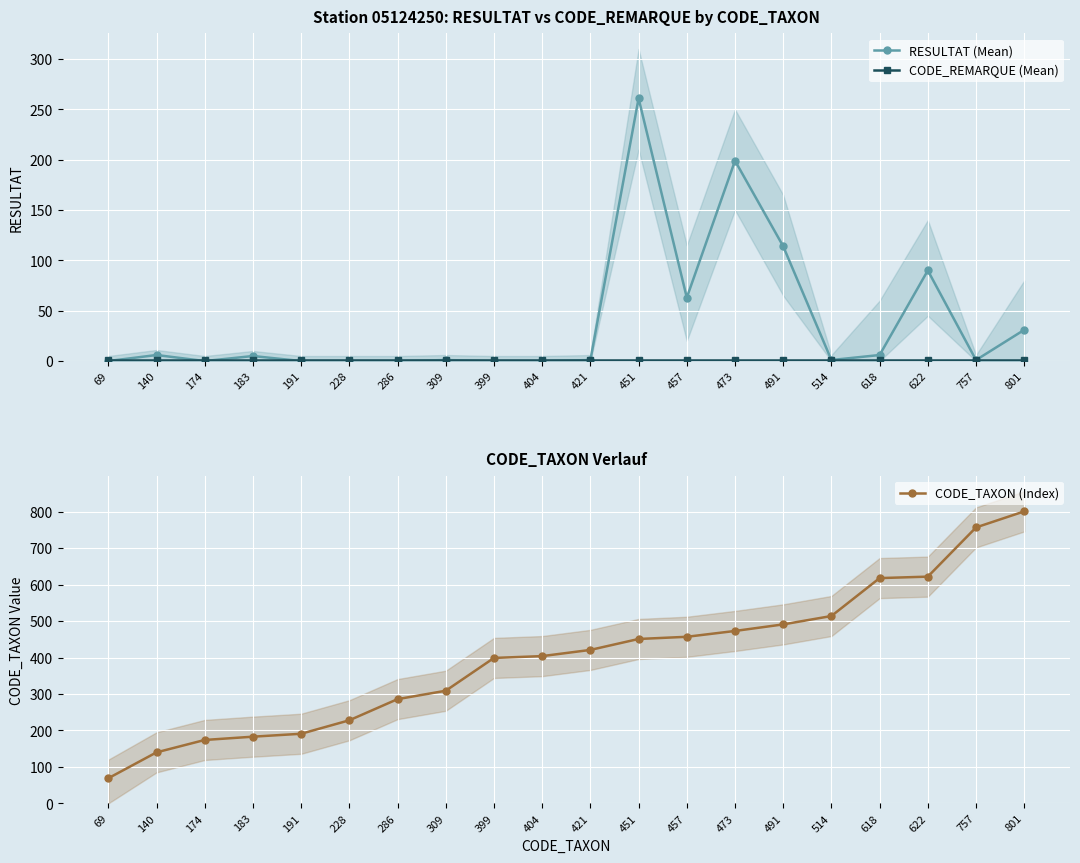

Reading right to left, extract all data points from this chart.

RESULTAT (Mean): 801=31	757=1	622=90	618=6	514=1	491=114	473=199	457=63	451=261	421=1	404=0	399=0	309=1	286=0	228=0	191=0	183=5	174=0	140=6	69=0
CODE_REMARQUE (Mean): 801=1	757=1	622=1	618=1	514=1	491=1	473=1	457=1	451=1	421=1	404=1	399=1	309=1	286=1	228=1	191=1	183=1	174=1	140=1	69=1
CODE_TAXON (Index): 801=801	757=757	622=622	618=618	514=514	491=491	473=473	457=457	451=451	421=421	404=404	399=399	309=309	286=286	228=228	191=191	183=183	174=174	140=140	69=69